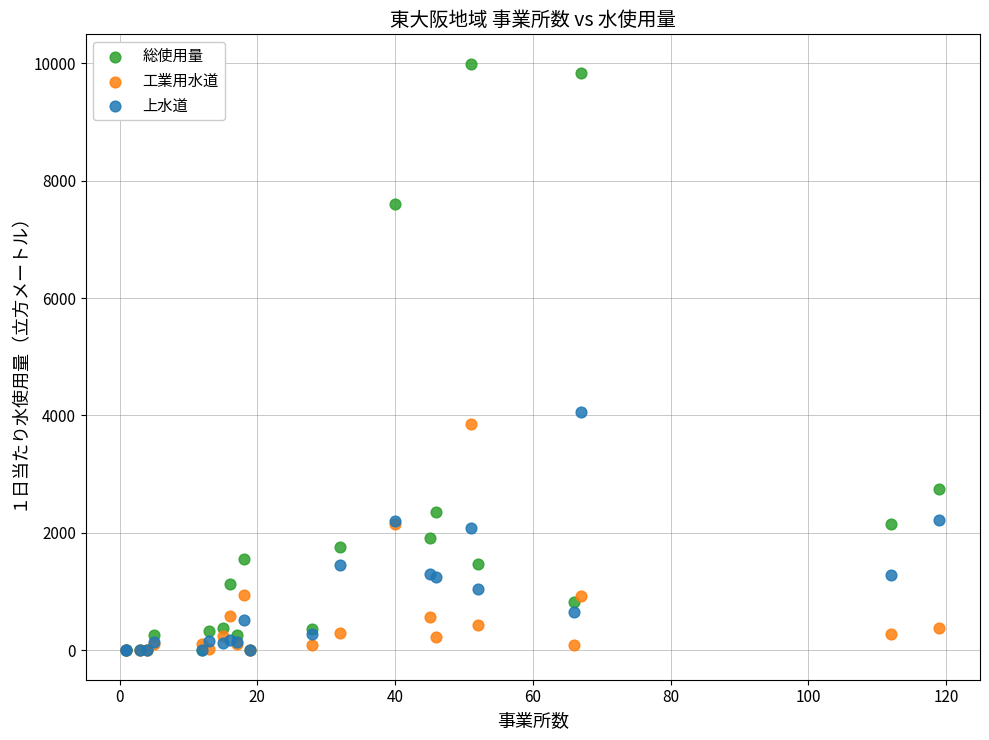

What are all the series names shown in the legend?

総使用量, 工業用水道, 上水道